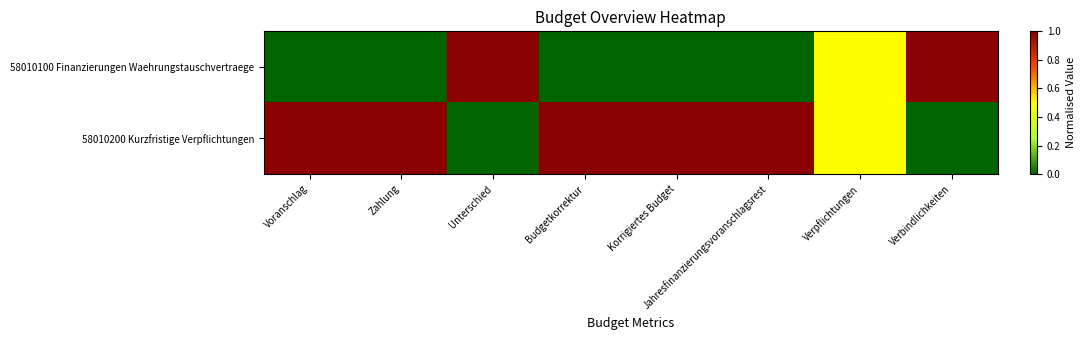

Reading right to left, list all the values displayed in this chart.

58010100 Finanzierungen Waehrungstauschvertraege: Verbindlichkeiten=1.0	Verpflichtungen=0.5	Jahresfinanzierungsvoranschlagsrest=0.0	Korrigiertes Budget=0.0	Budgetkorrektur=0.0	Unterschied=1.0	Zahlung=0.0	Voranschlag=0.0
58010200 Kurzfristige Verpflichtungen: Verbindlichkeiten=0.0	Verpflichtungen=0.5	Jahresfinanzierungsvoranschlagsrest=1.0	Korrigiertes Budget=1.0	Budgetkorrektur=1.0	Unterschied=0.0	Zahlung=1.0	Voranschlag=1.0